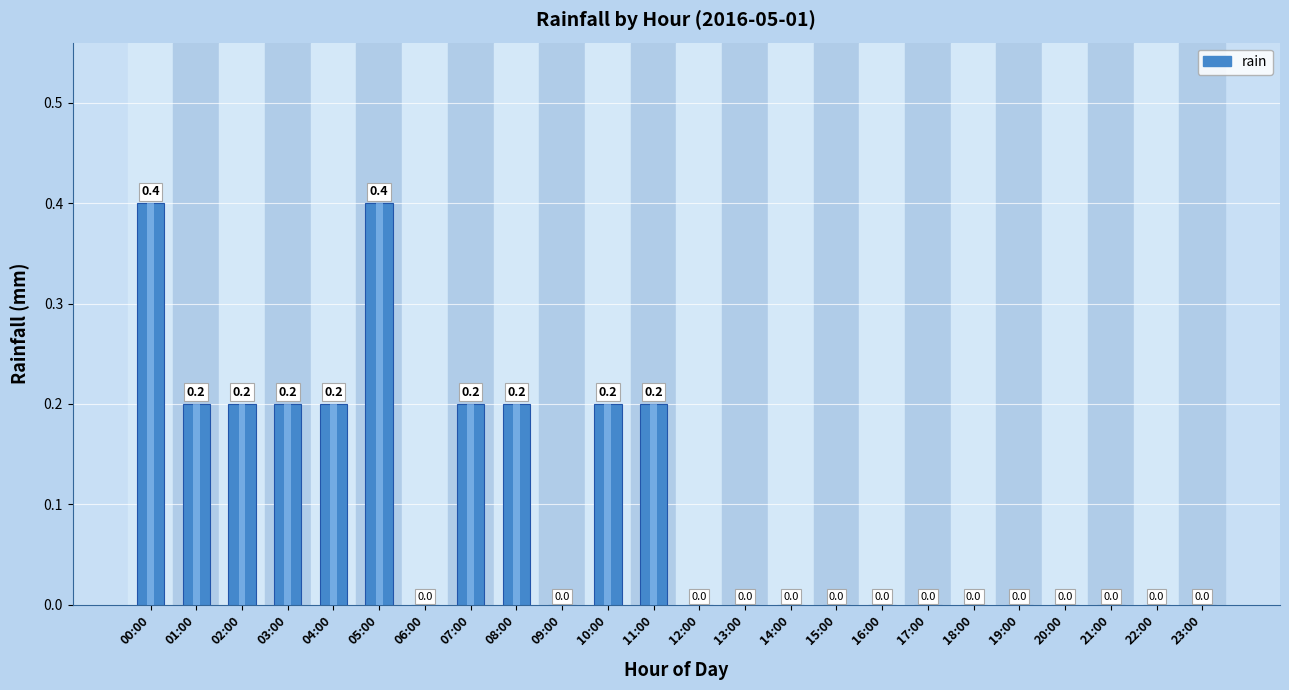

What is the change in value from 11:00 to 14:00?

-0.2